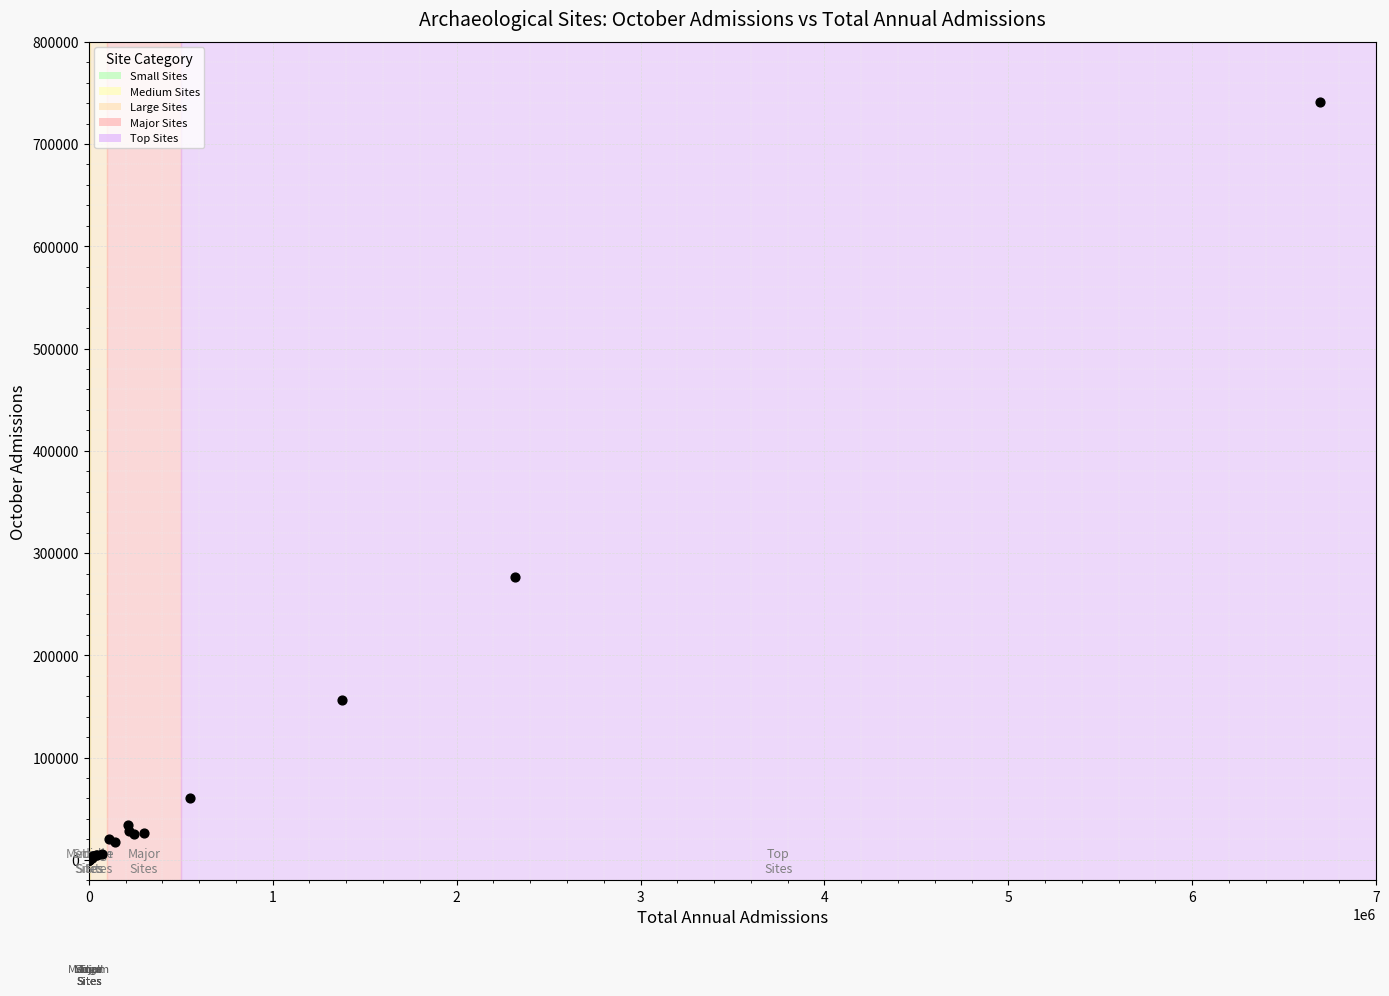

What Y value in the scatter plot is closest to 370563?

276965